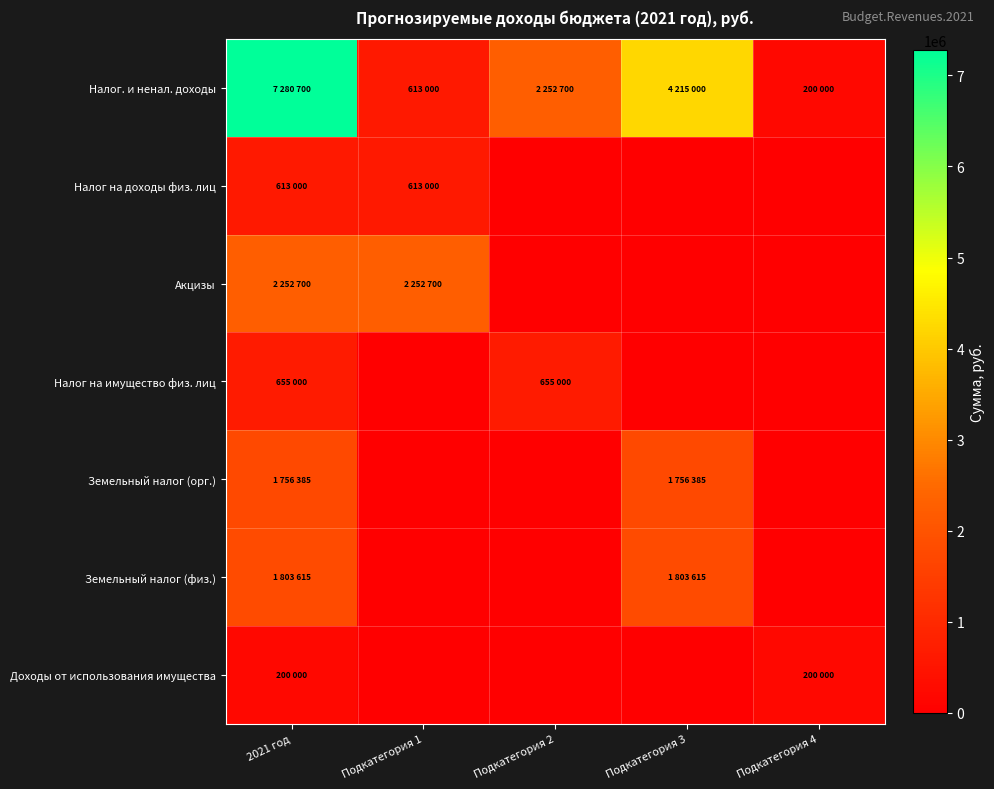

What is the maximum value shown in the chart?

7280700